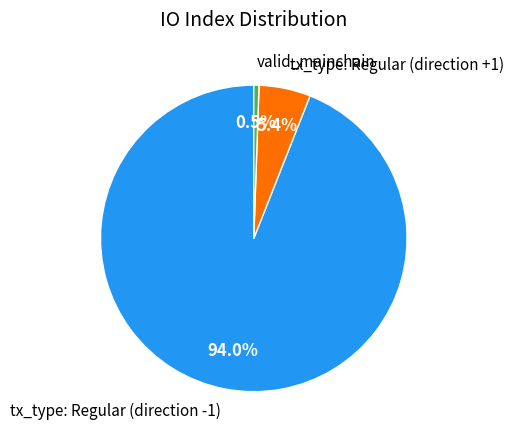

Does any single category account for the majority?

Yes